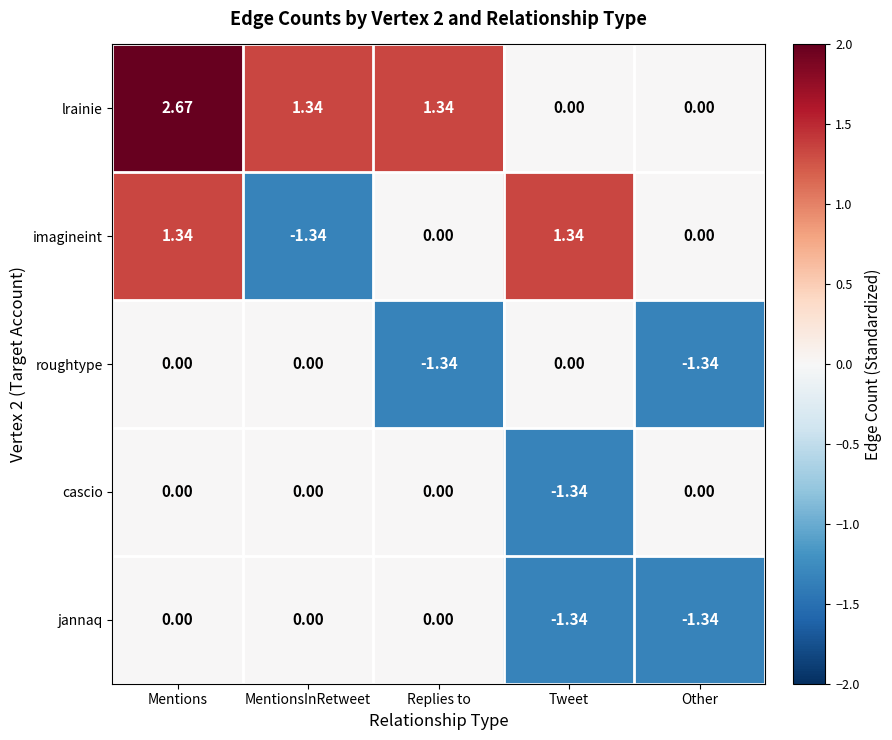

At which label does imagineint first exceed 0?

Mentions